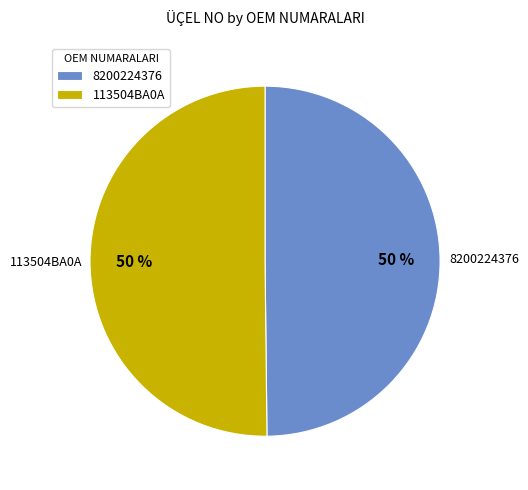

To the nearest percent, what is the average slice percentage?

50%